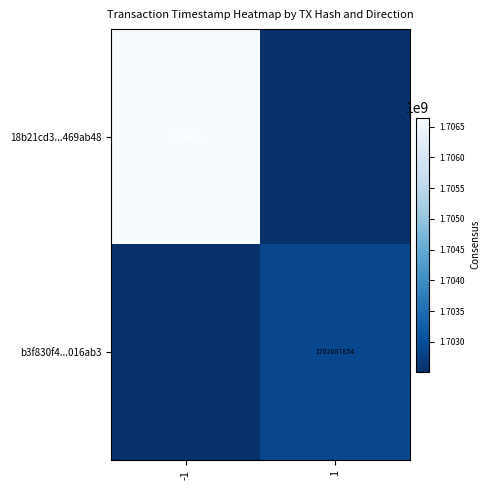

At how many categories does at least one series exceed 1115870564?

2